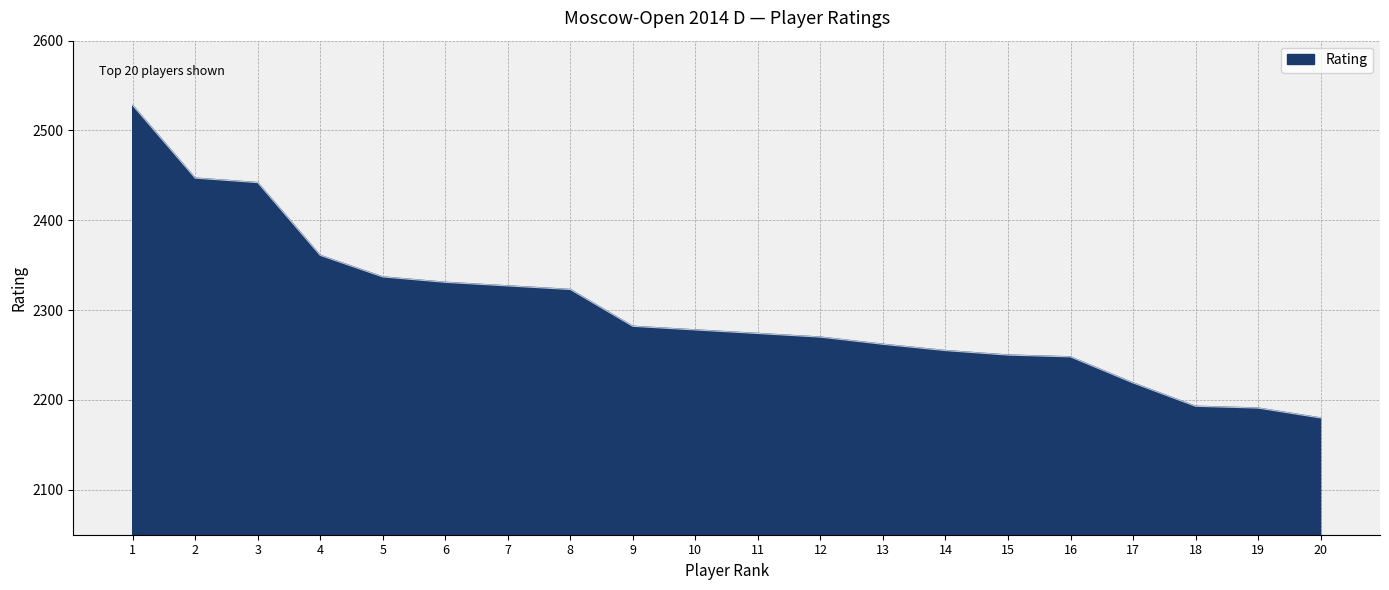

What is the ratio of the value at 20 to the value at 12?

1.0